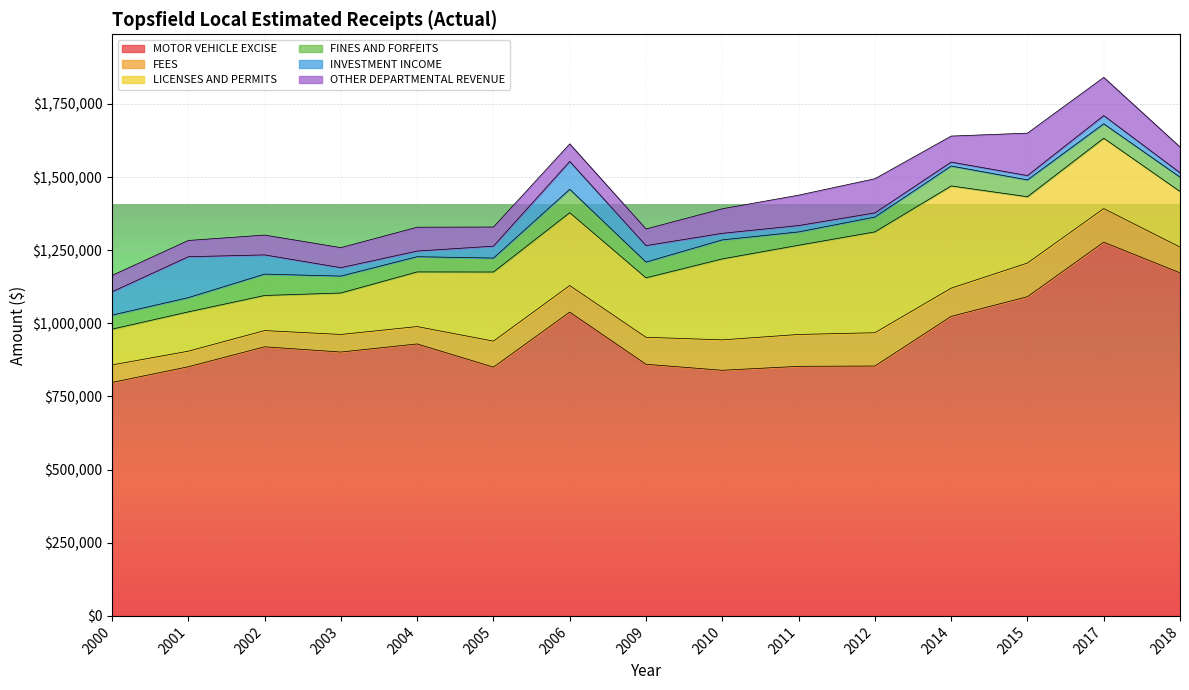

True or false: FINES AND FORFEITS has a value of 72594.1 at 2004.

False